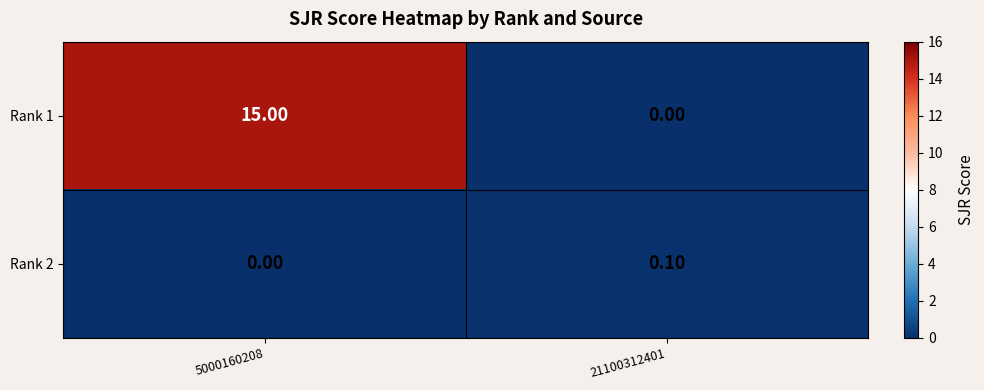

Which series has the largest range (max minus min)?

Rank 1